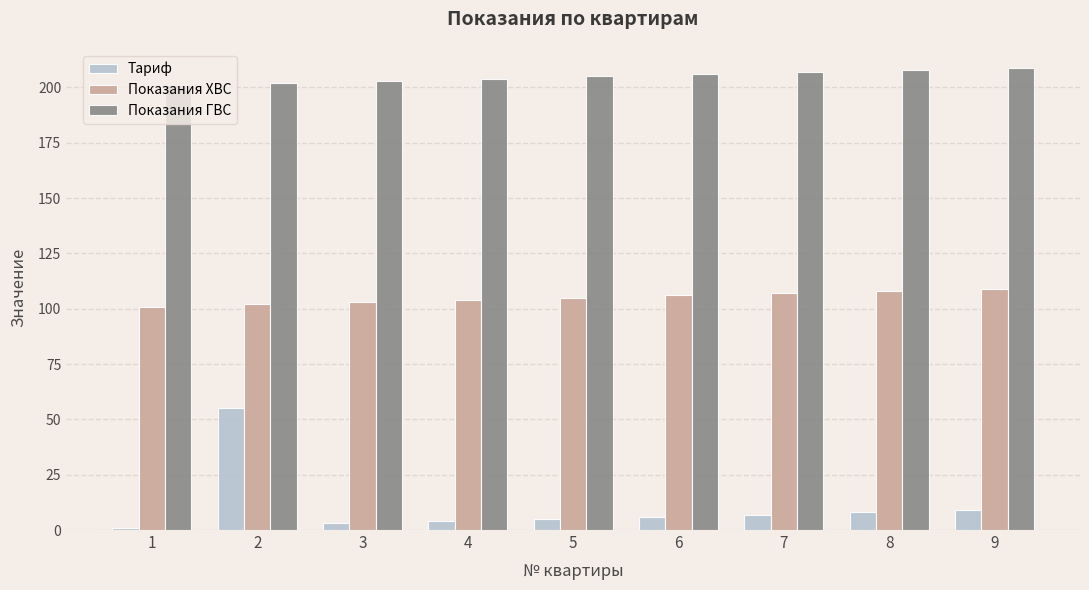

Reading right to left, extract all data points from this chart.

Тариф: 9=9	8=8	7=7	6=6	5=5	4=4	3=3	2=55	1=1
Показания ХВС: 9=109	8=108	7=107	6=106	5=105	4=104	3=103	2=102	1=101
Показания ГВС: 9=209	8=208	7=207	6=206	5=205	4=204	3=203	2=202	1=201